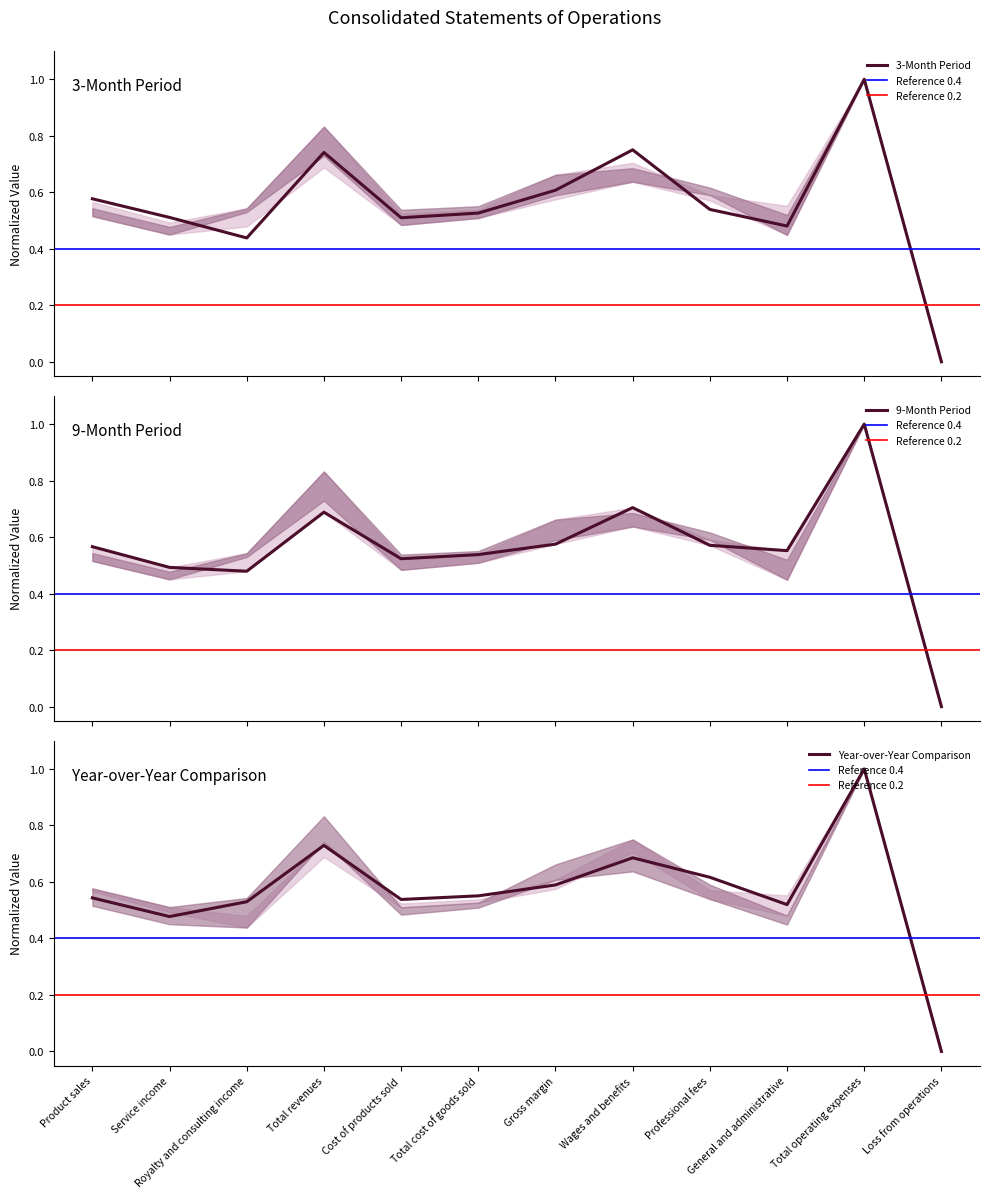

Count the 3M Sep 2017 values in the range 0 to 1.

12